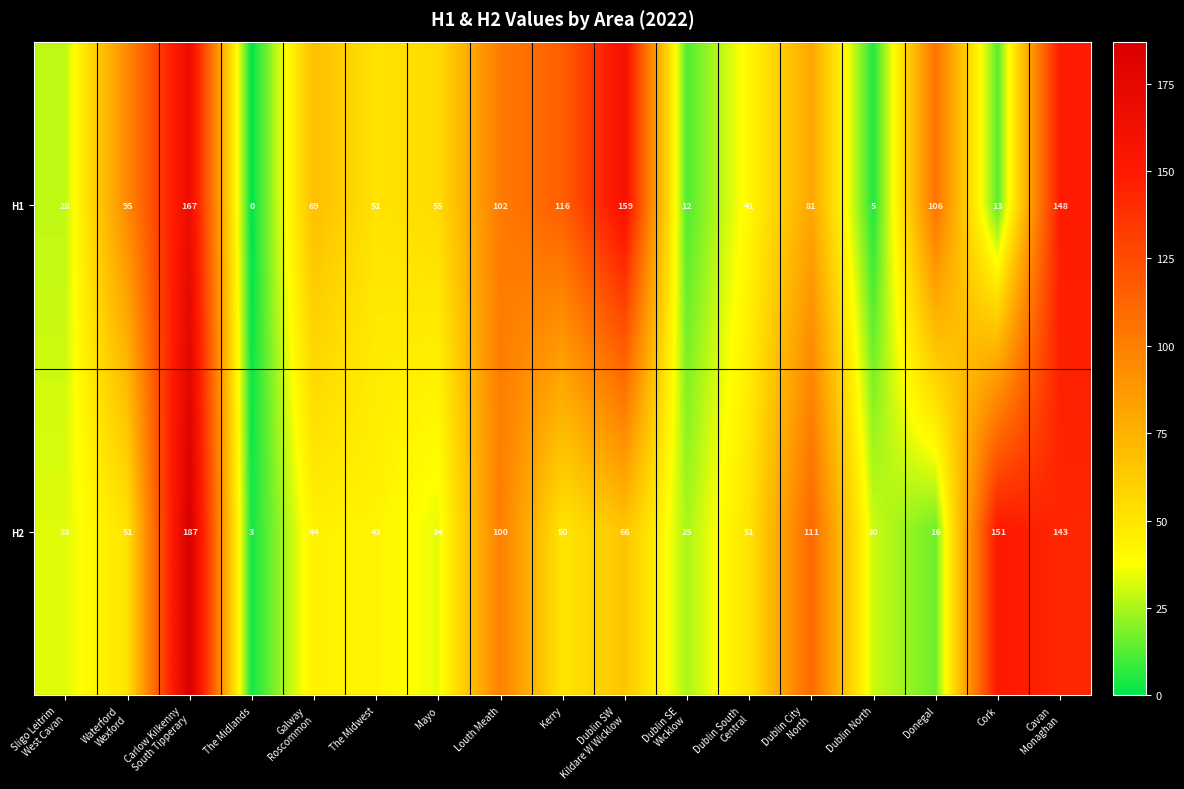

What is the difference between the maximum and minimum values in the H1 series?

167